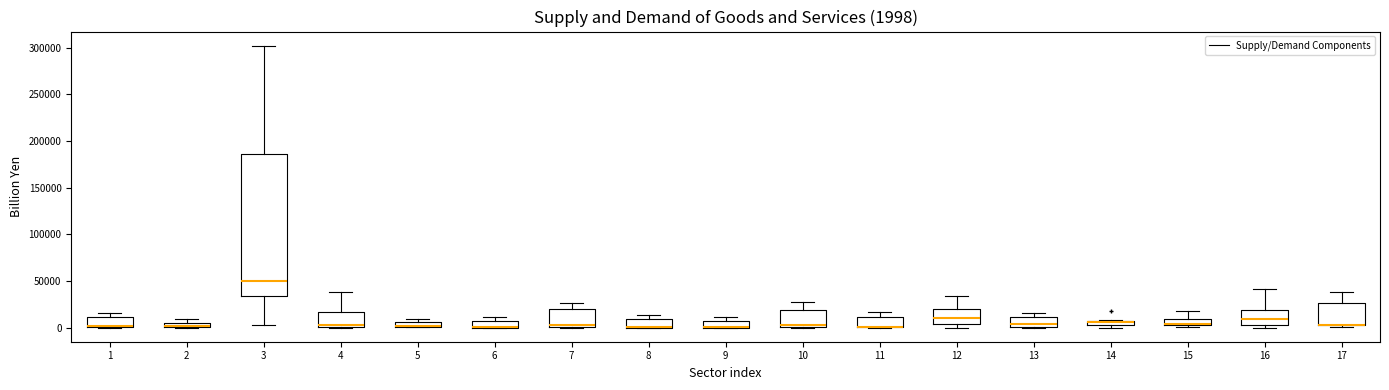

Which box is the tallest, from its lower edge to its upper edge?

3